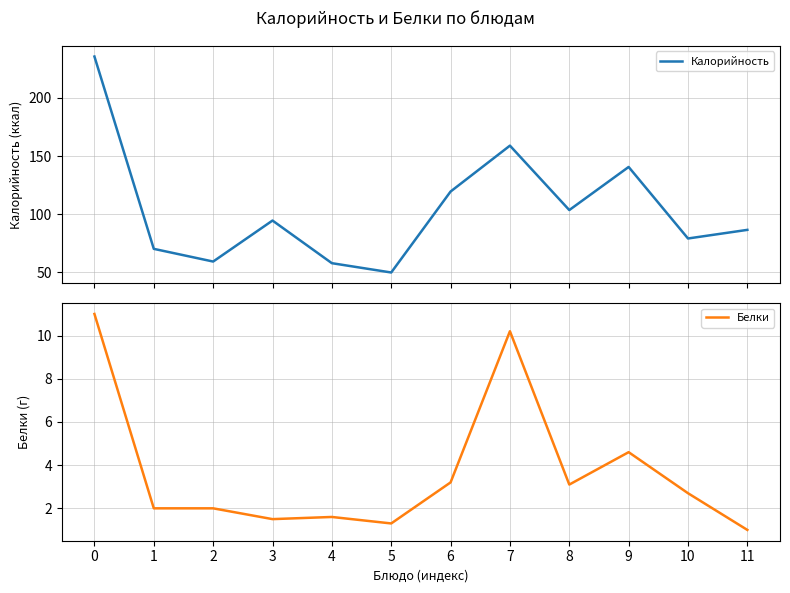

True or false: Калорийность has a value of 42.4 at 10.

False